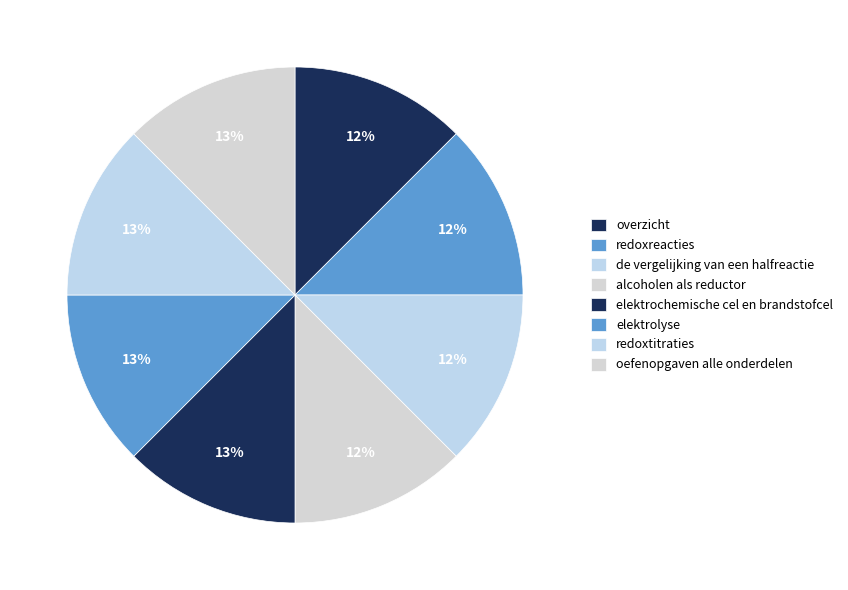

What percentage is NOT represented by elektrolyse?

87.5%